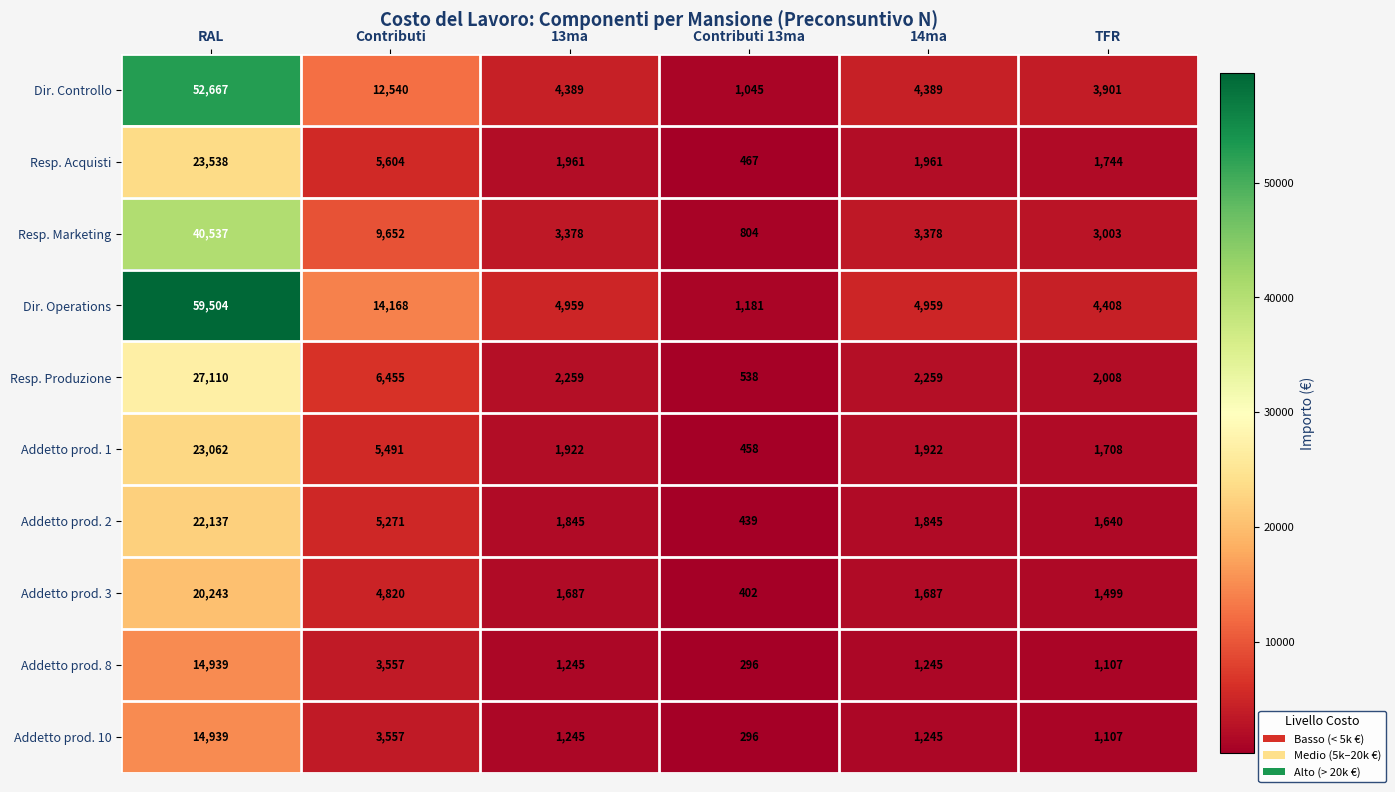

At which label is Addetto prod. 8 closest to 7617?

Contributi